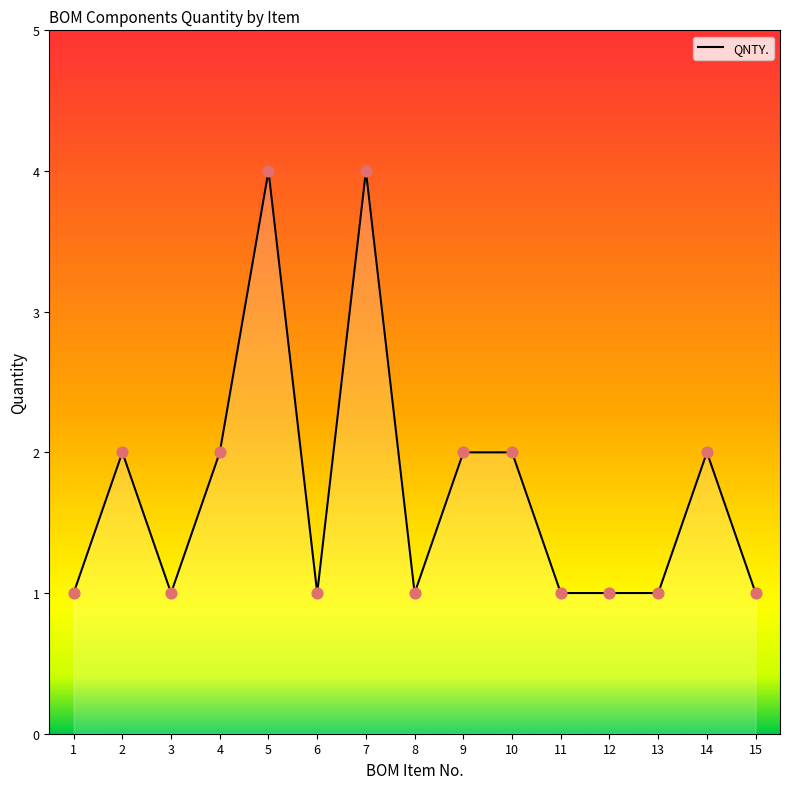

What is the ratio of the value at 13 to the value at 15?

1.0